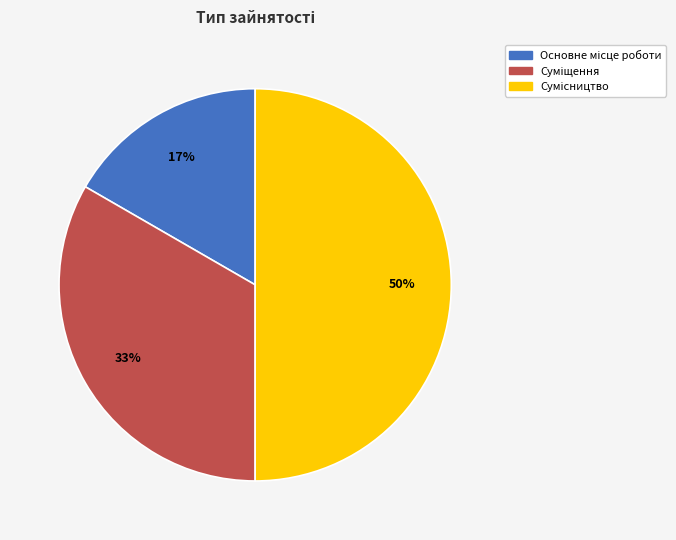

To the nearest percent, what is the difference between the largest and smallest slice percentages?

33%